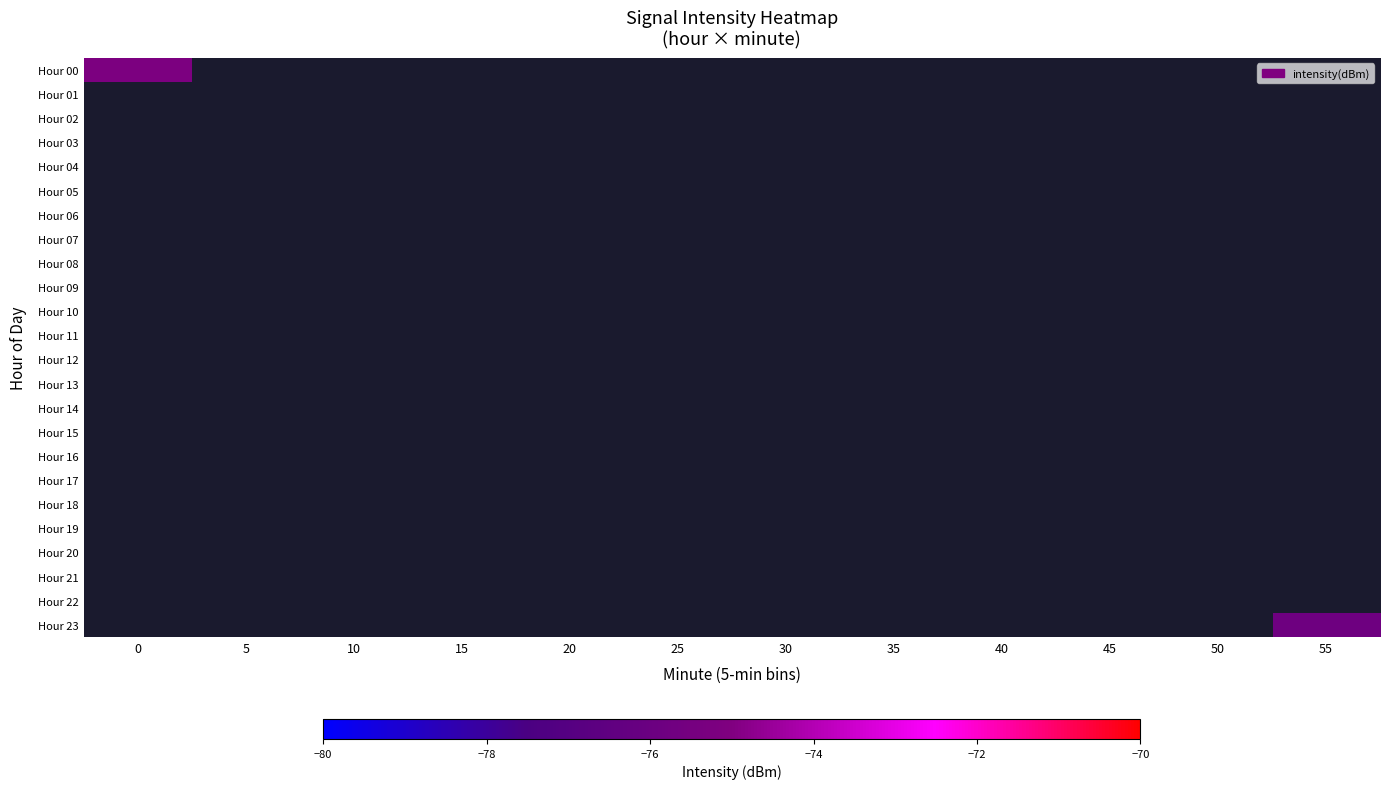

Rank the categories by Hour 17 value from highest to lowest.

0, 5, 10, 15, 20, 25, 30, 35, 40, 45, 50, 55